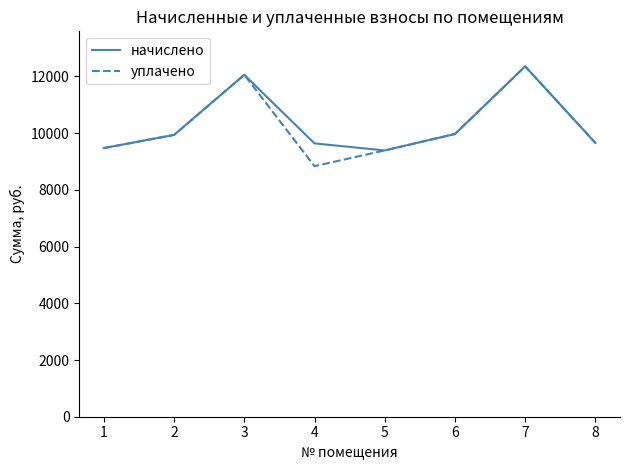

How many interior local peaks does the начислено series have?

2